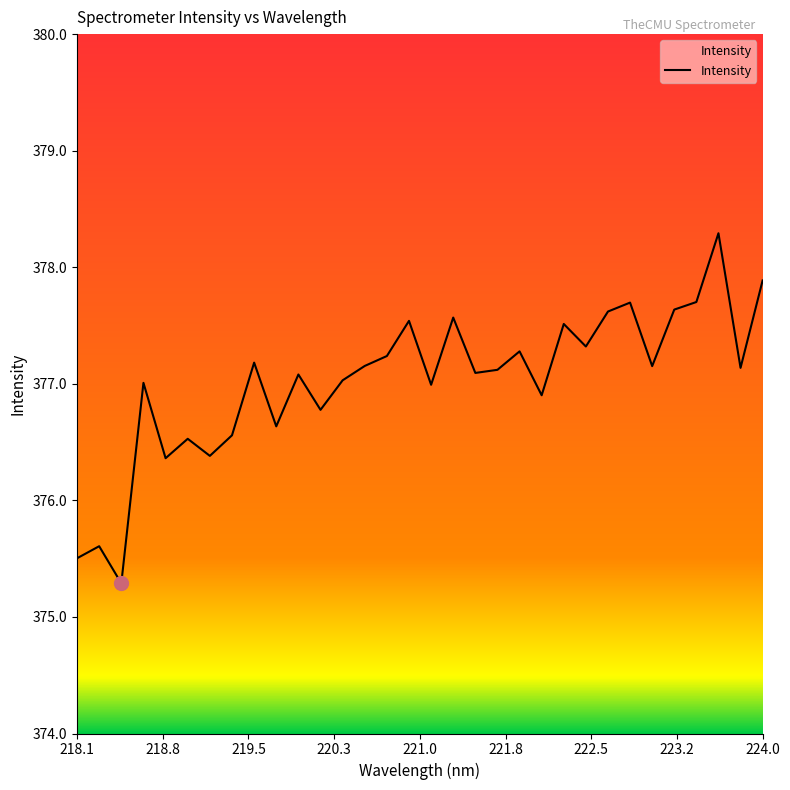

What is the label of the 5th point from the right?

223.2172